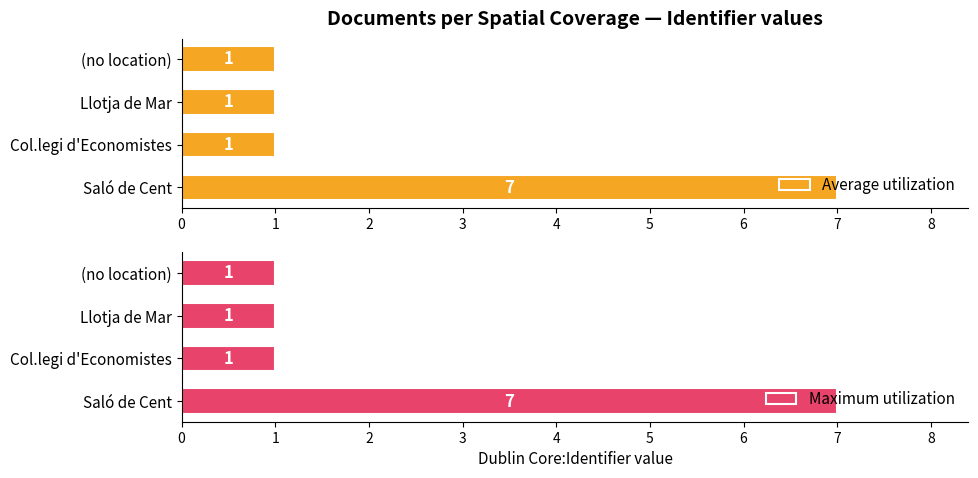

What are all the series names shown in the legend?

Average utilization, Maximum utilization